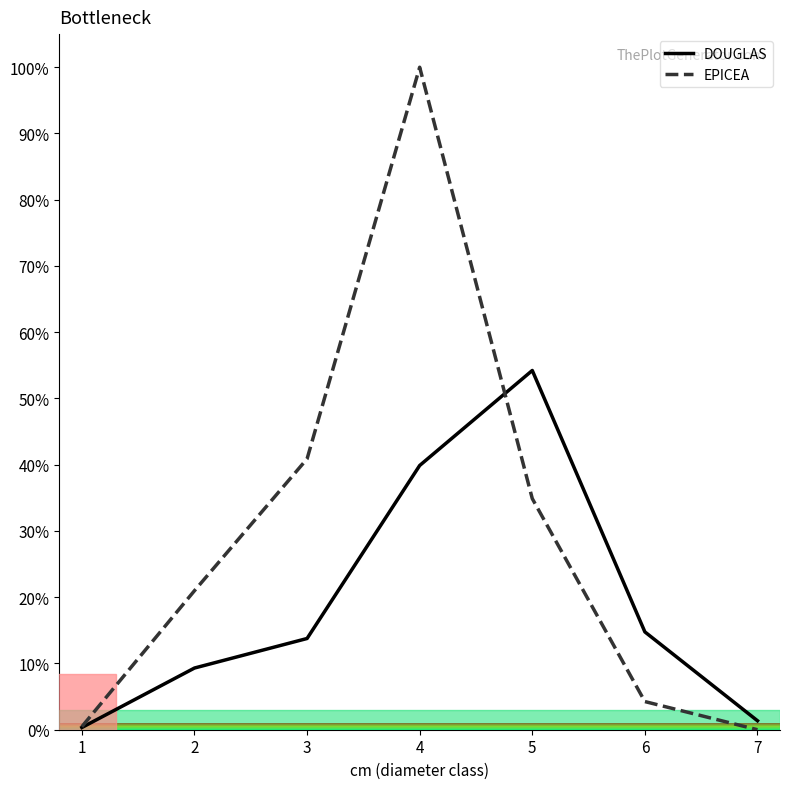

At 4, list the series in order from smallest to largest.

DOUGLAS, EPICEA